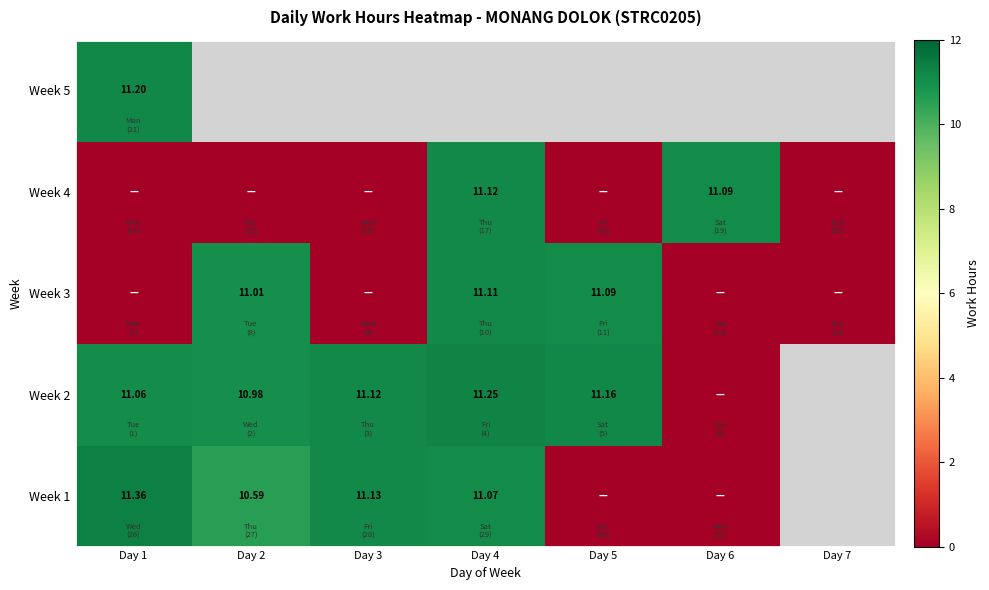

Is the value of Week 2 at Day 4 greater than the value of Week 1 at Day 4?

Yes